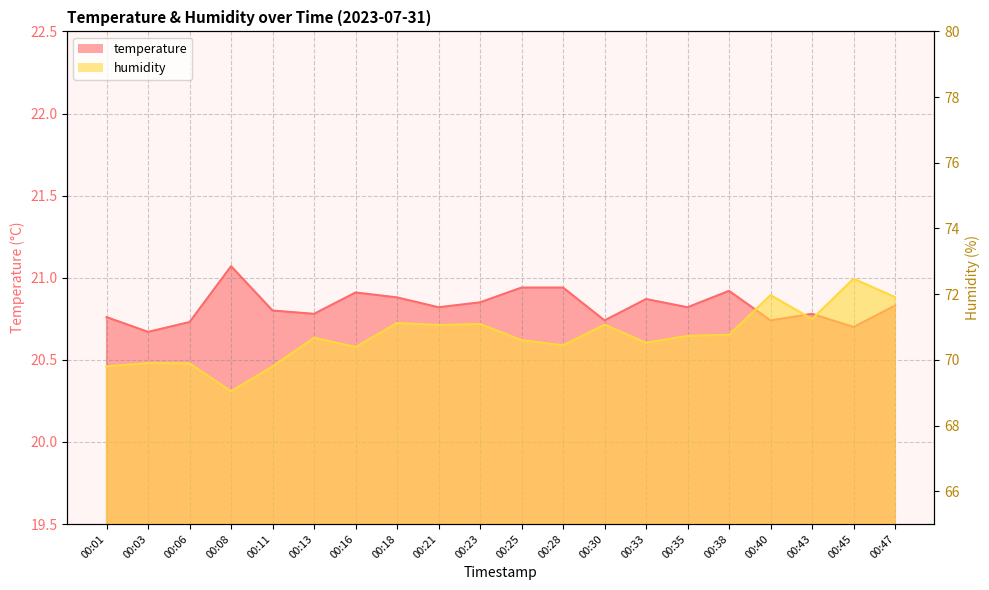

Does the chart display data point markers on the line(s)?

No